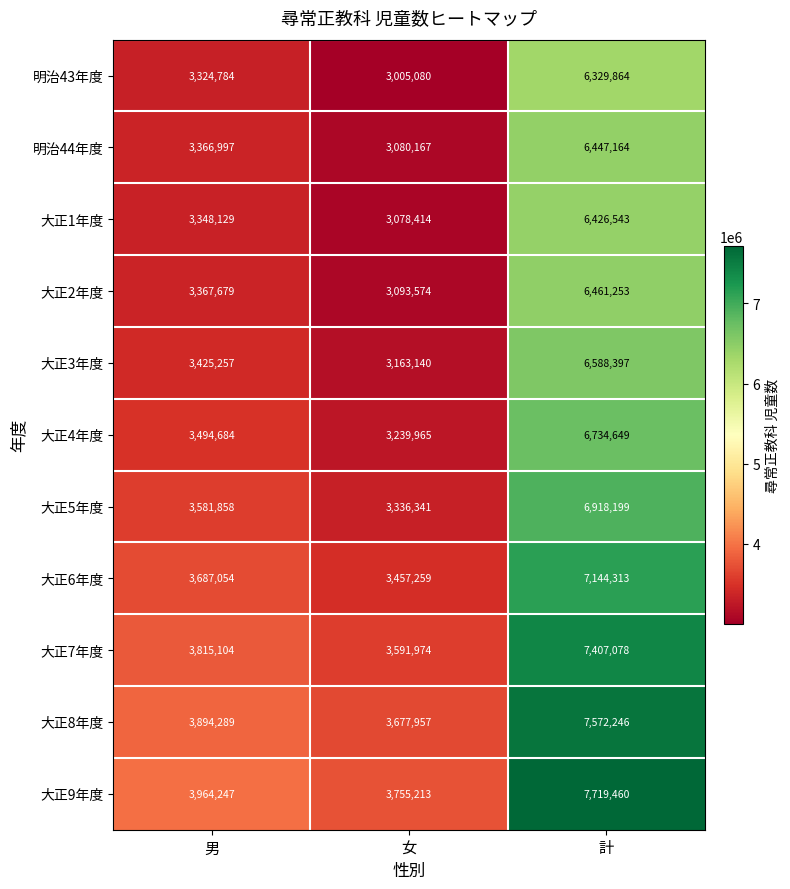

The 明治43年度 series shows 1061323 at 男. True or false?

False